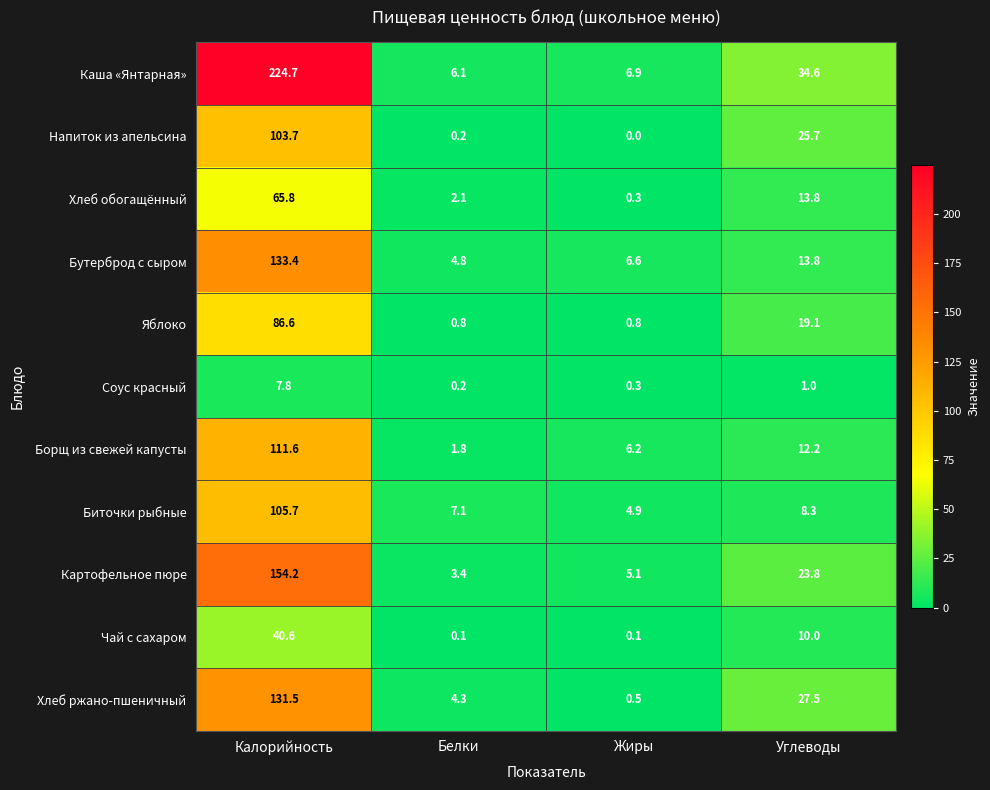

At Калорийность, list the series in order from largest to smallest.

Каша «Янтарная», Картофельное пюре, Бутерброд с сыром, Хлеб ржано-пшеничный, Борщ из свежей капусты, Биточки рыбные, Напиток из апельсина, Яблоко, Хлеб обогащённый, Чай с сахаром, Соус красный